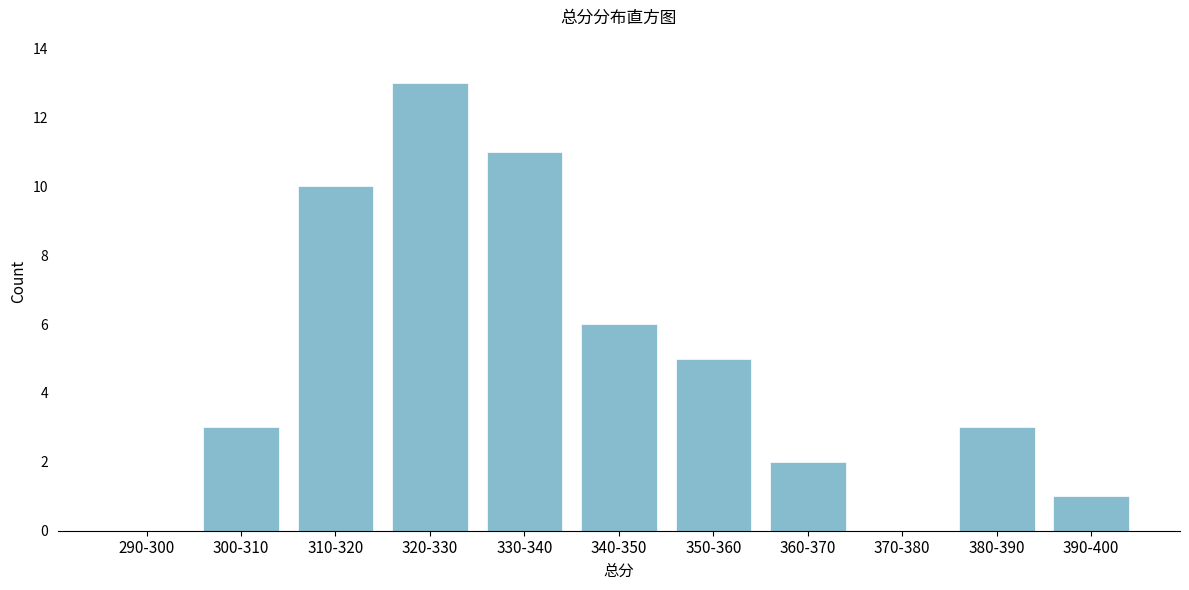

Reading left to right, extract all data points from this chart.

290-300=0	300-310=3	310-320=10	320-330=13	330-340=11	340-350=6	350-360=5	360-370=2	370-380=0	380-390=3	390-400=1